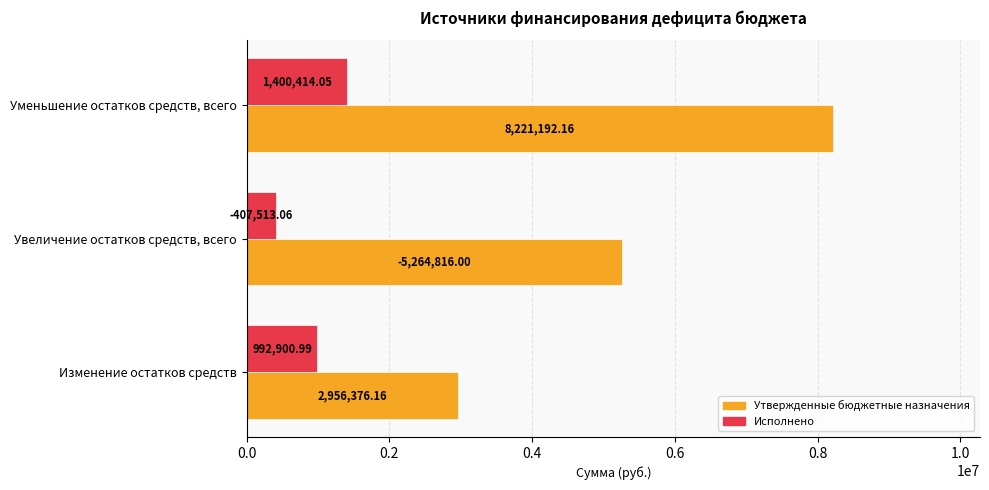

Which label corresponds to the smallest value in the chart?

Увеличение остатков средств, всего